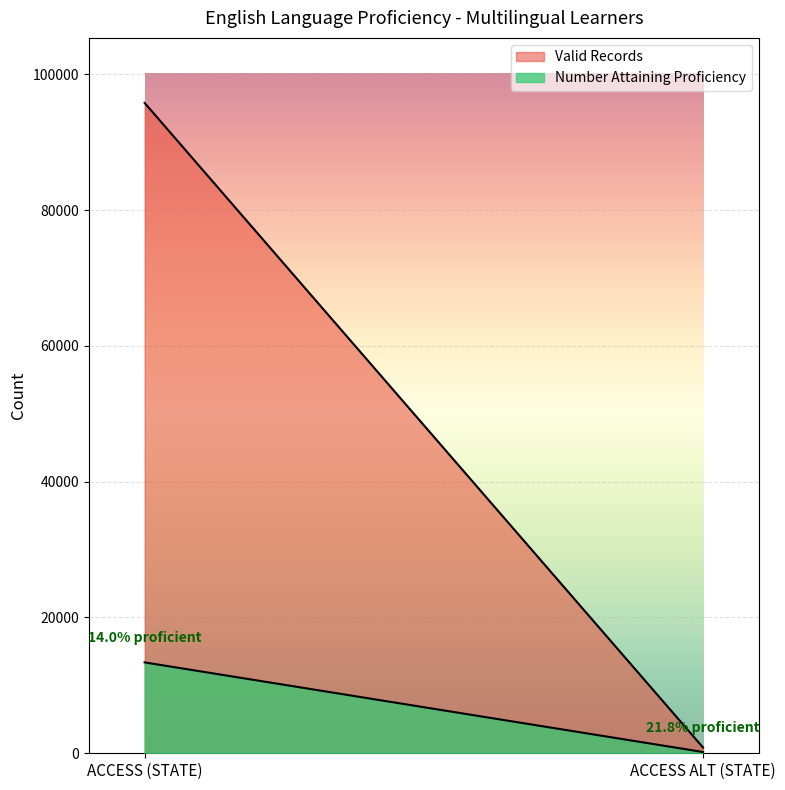

At which category is the sum across all series the highest?

ACCESS (STATE)